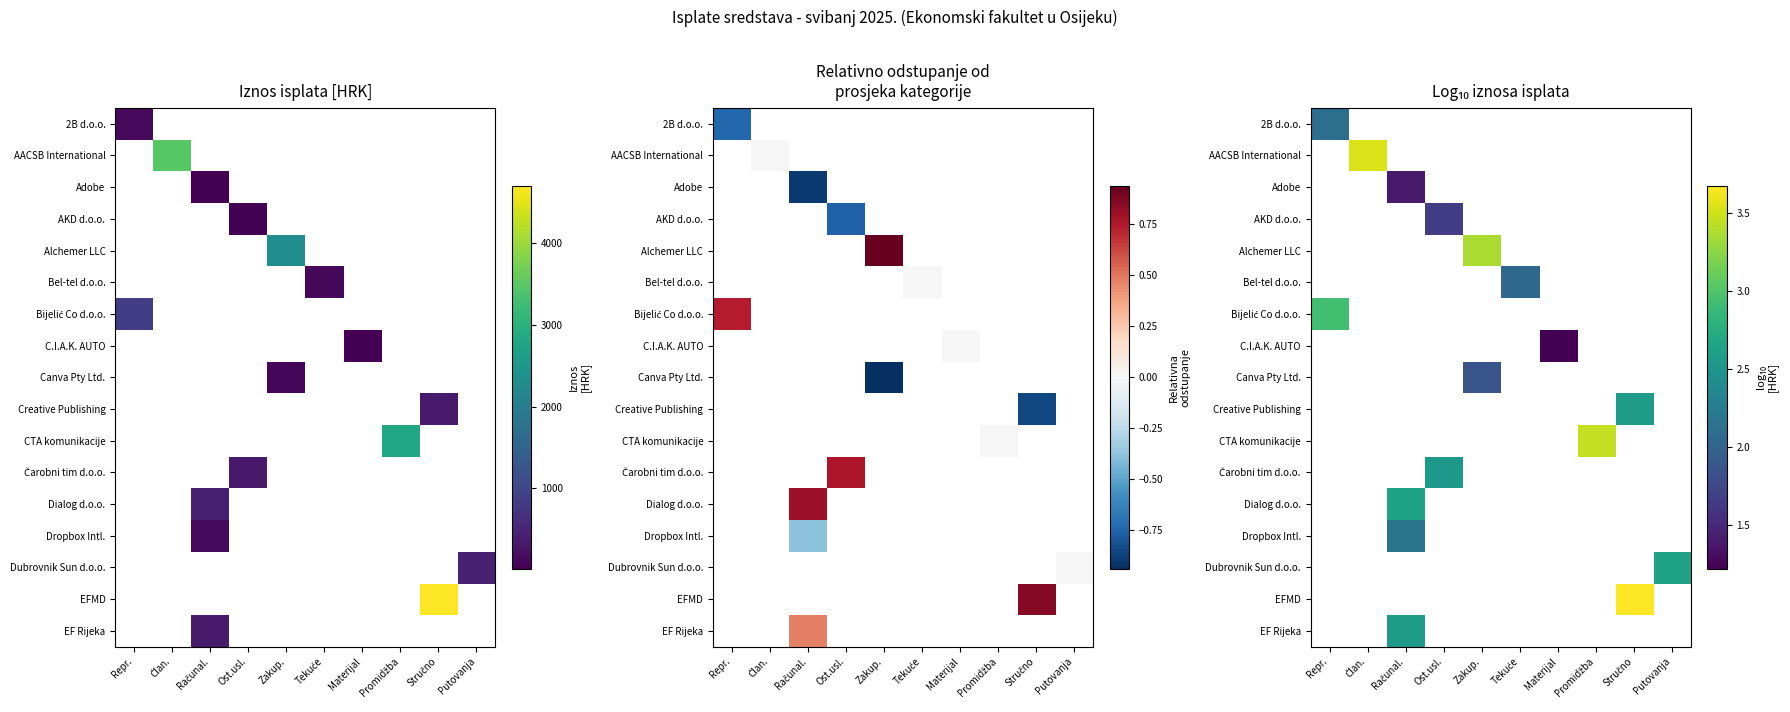

At how many categories does at least one series exceed 1?

10